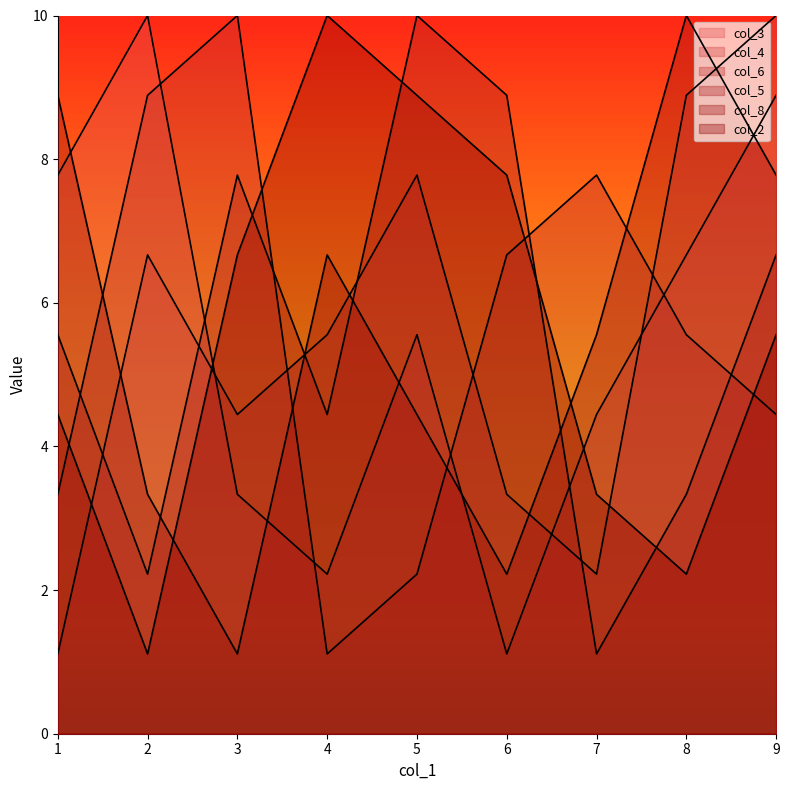

Where is col_4 nearest to the value 5?

3